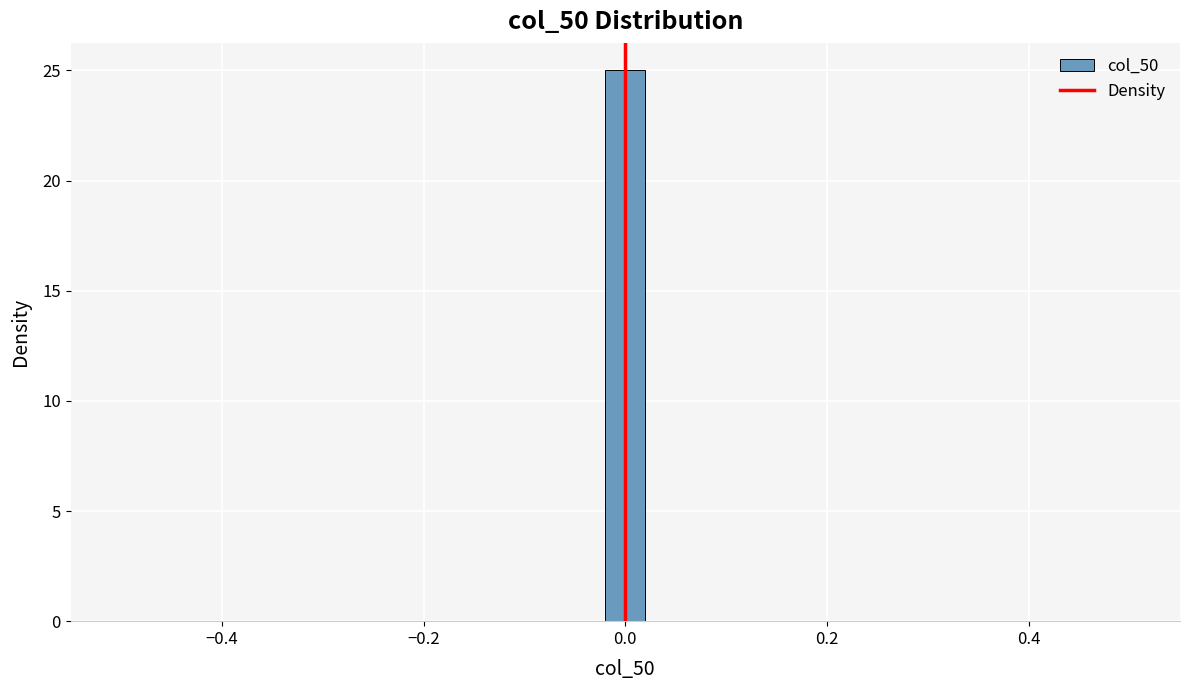

Around what value on the x-axis is the tallest bar? Give the approximate position of its centre, as read against the axis.

0.00